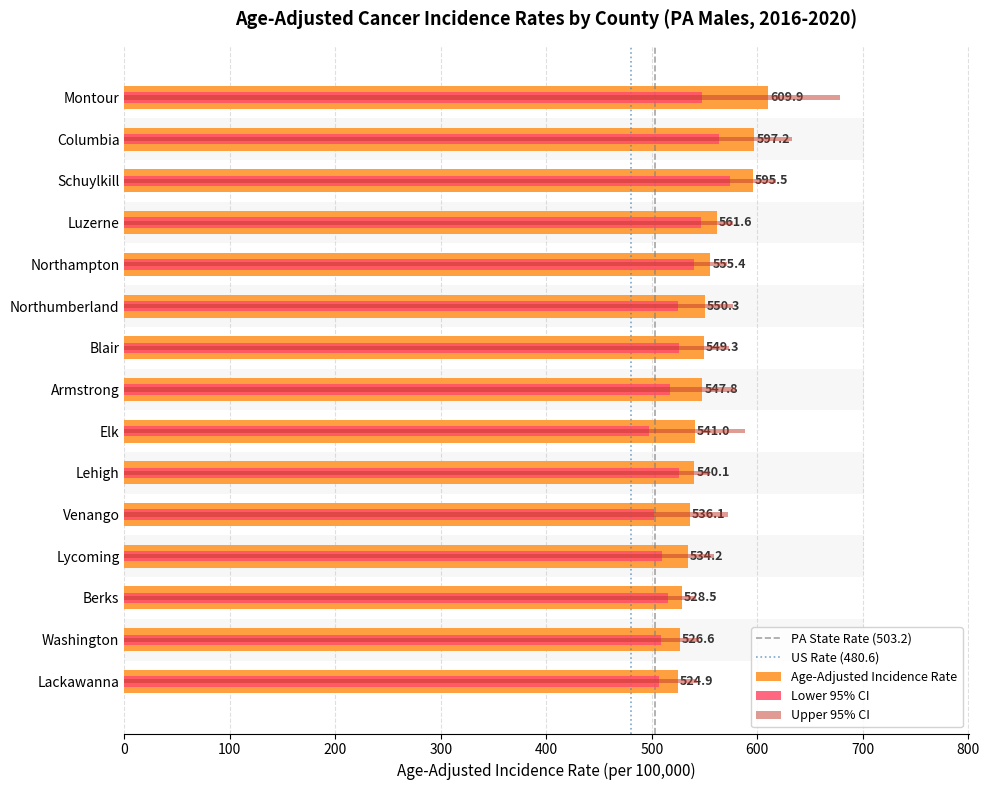

Reading left to right, what are all the values shown in this chart?

Age-Adjusted Incidence Rate: 609.9	597.2	595.5	561.6	555.4	550.3	549.3	547.8	541.0	540.1	536.1	534.2	528.5	526.6	524.9
Lower 95% CI: 547.2	563.5	573.7	546.9	540.3	524.5	526.2	517.2	497.0	525.9	502.0	510.1	515.6	509.1	507.2
Upper 95% CI: 678.4	632.4	618.1	576.7	570.9	577.3	573.3	580.0	588.3	554.7	572.1	559.3	541.7	544.5	543.0